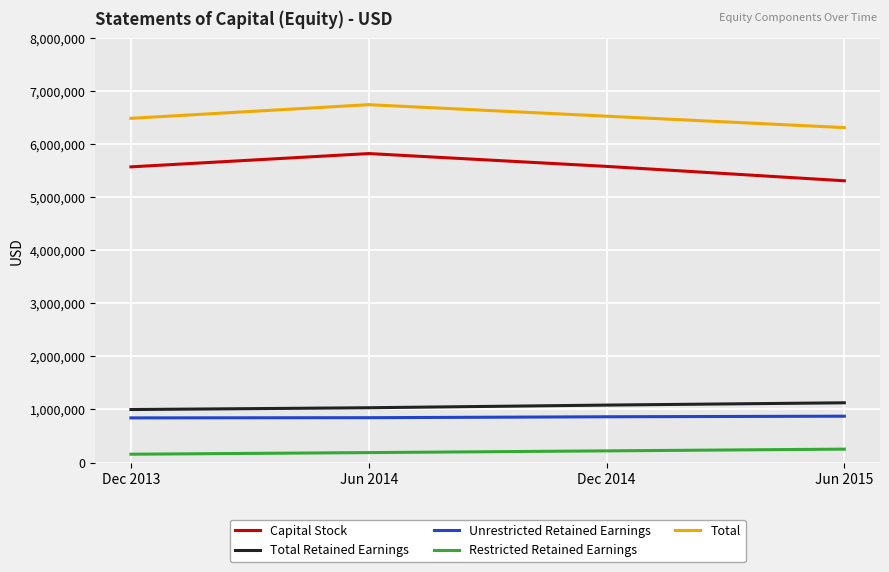

What position from the left is Jun 2015?

4